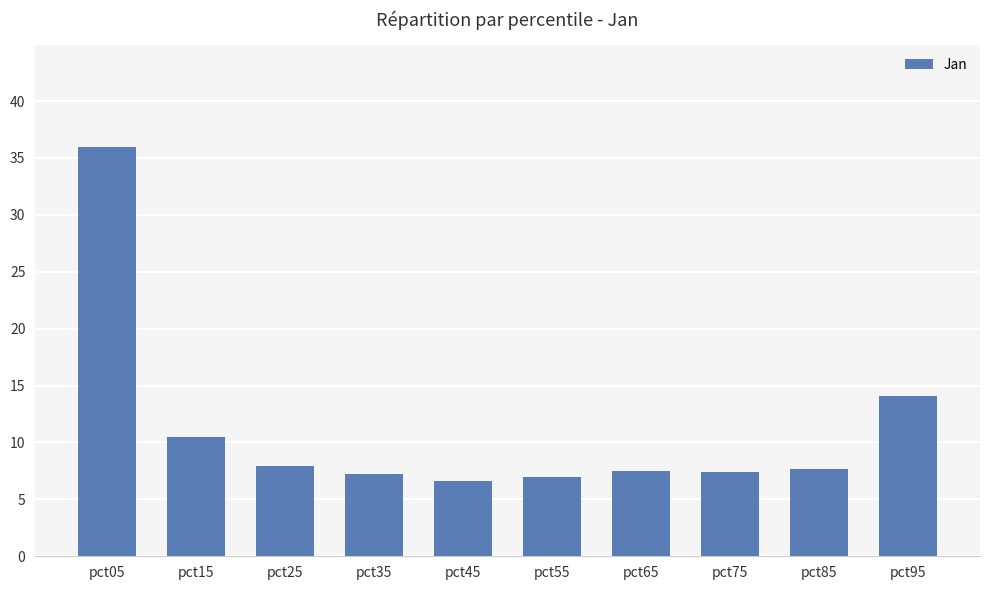

What is the average value?

11.2